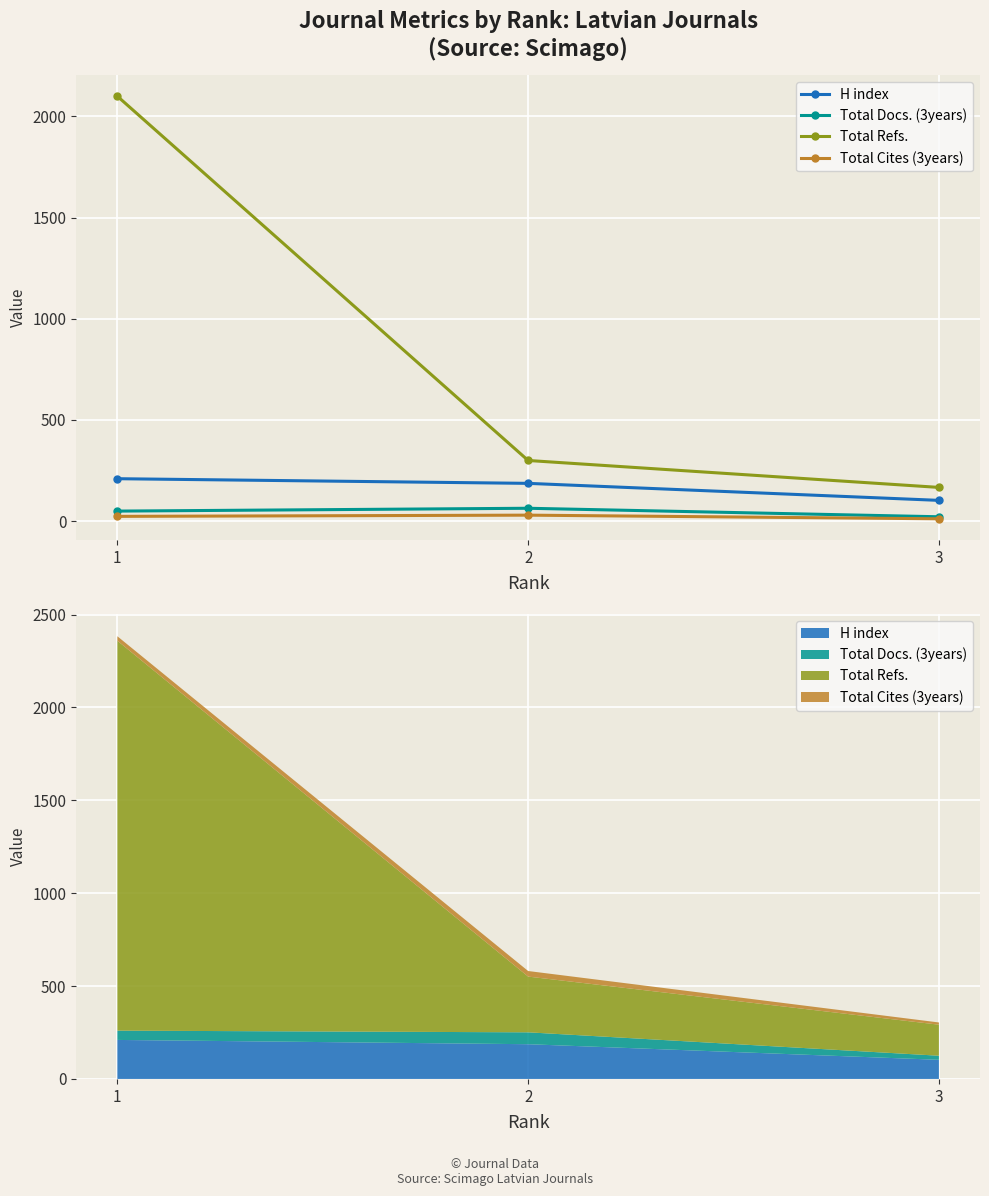

Reading left to right, list all the values displayed in this chart.

H index: 210	187	103
Total Docs. (3years): 50	64	22
Total Refs.: 2099	300	167
Total Cites (3years): 24	30	12